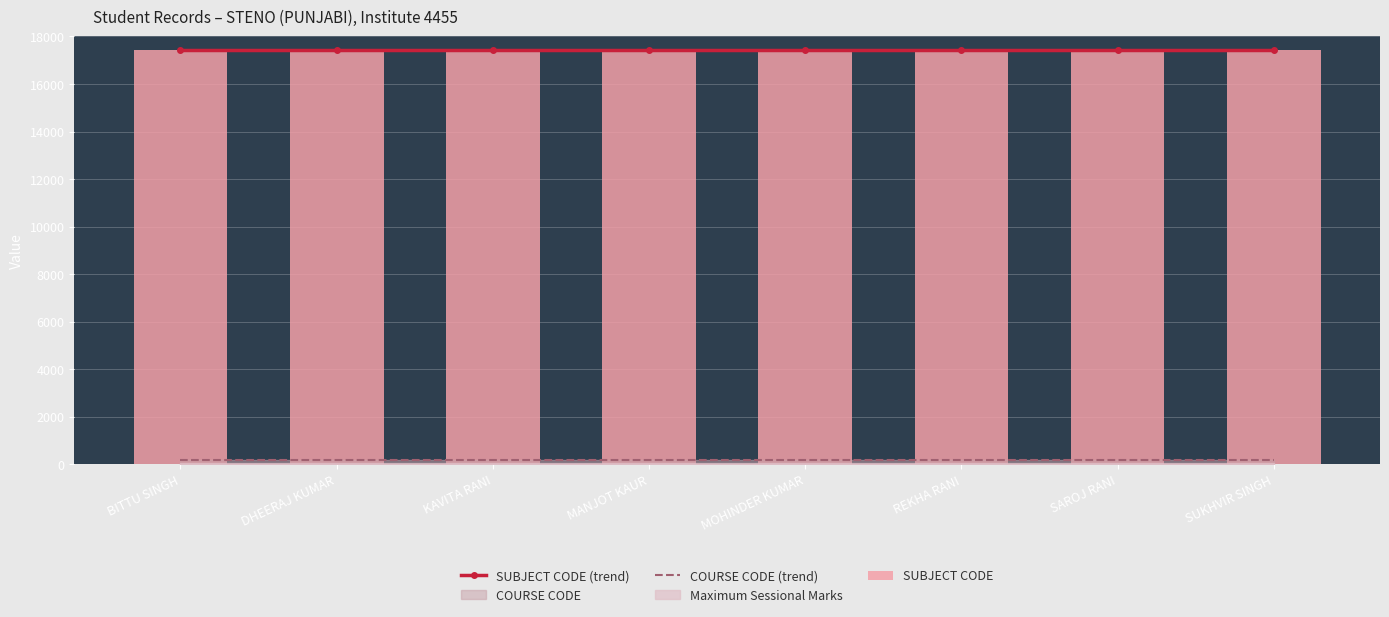

What is the difference between the highest and lowest values at DHEERAJ KUMAR?

17241